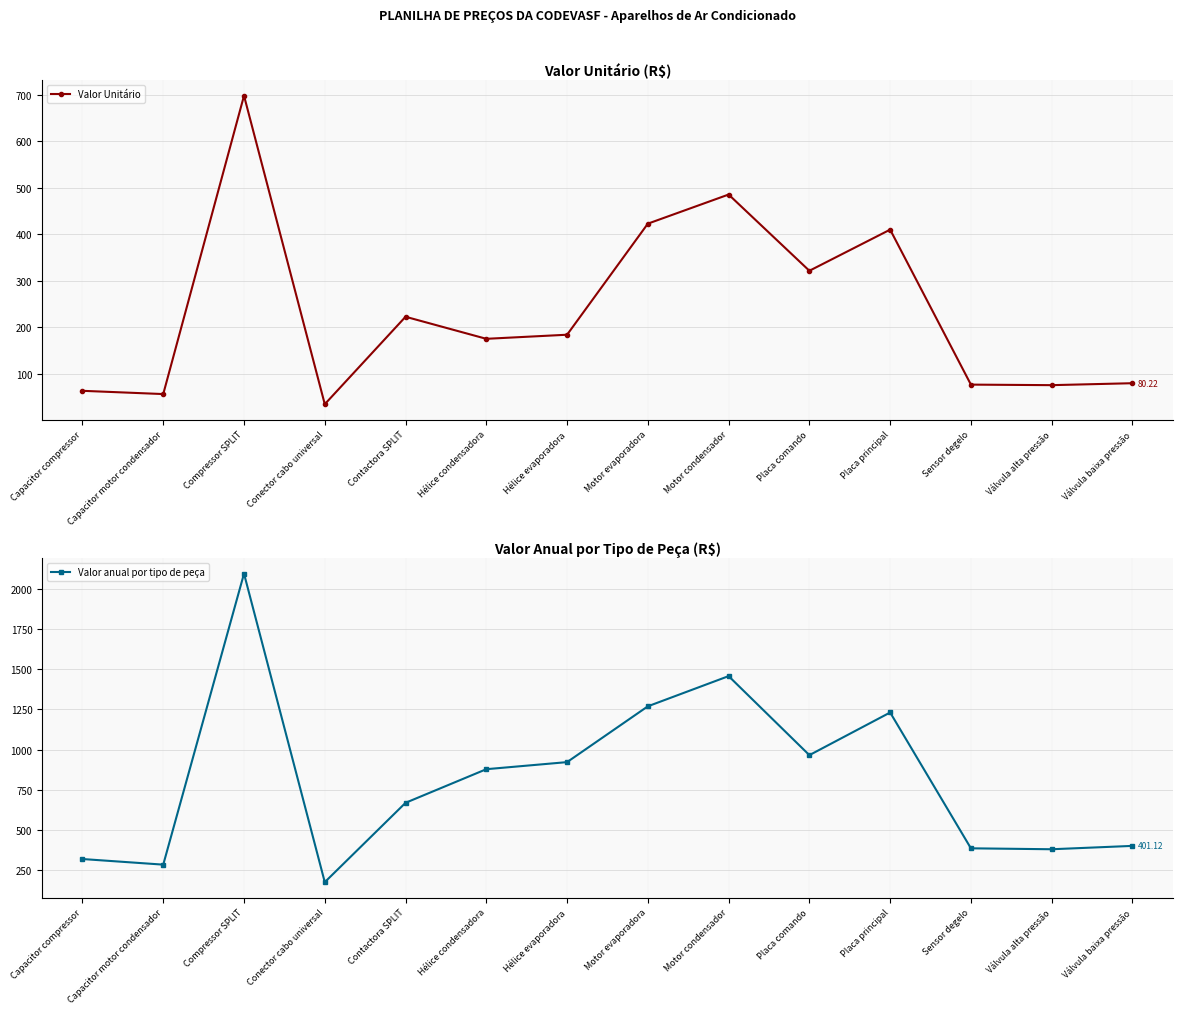

What is the value of the Valor Unitário point at the 8th from the left?

423.0